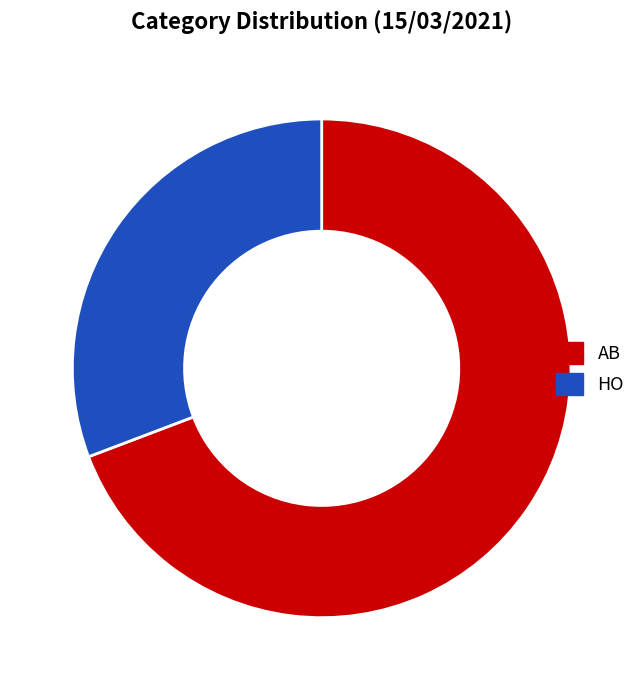

Combined, do HO and AB account for over 50%?

Yes